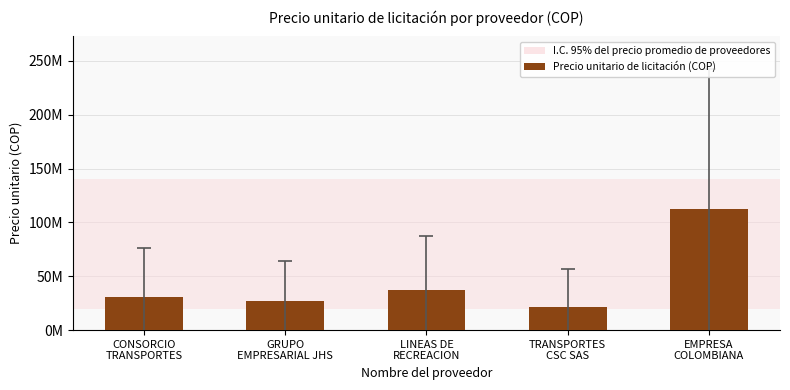

What is the change in value from LINEAS DE
RECREACION to EMPRESA
COLOMBIANA?

+75185255.8